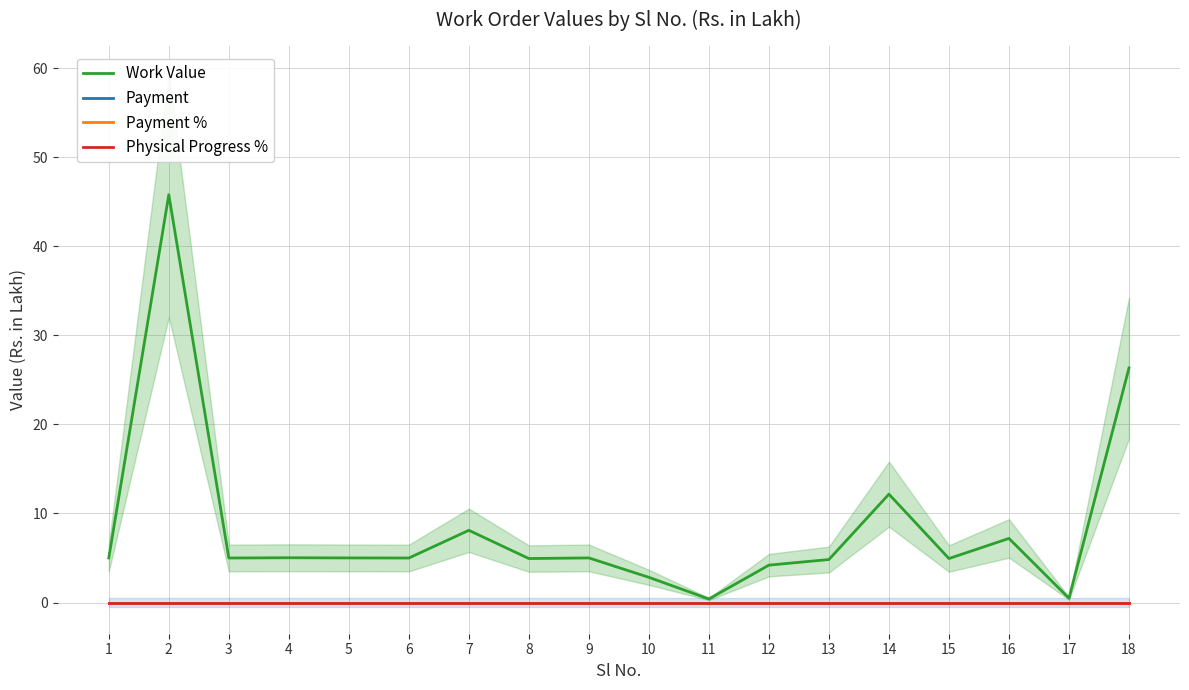

Which series changed the most between 7 and 13?

Work Value